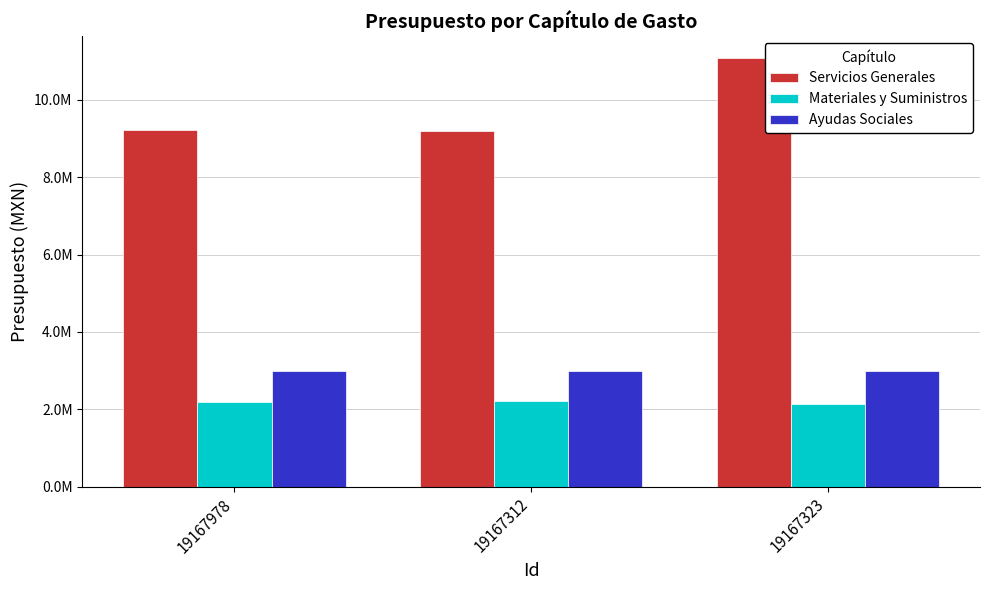

What are all the series names shown in the legend?

Servicios Generales, Materiales y Suministros, Ayudas Sociales